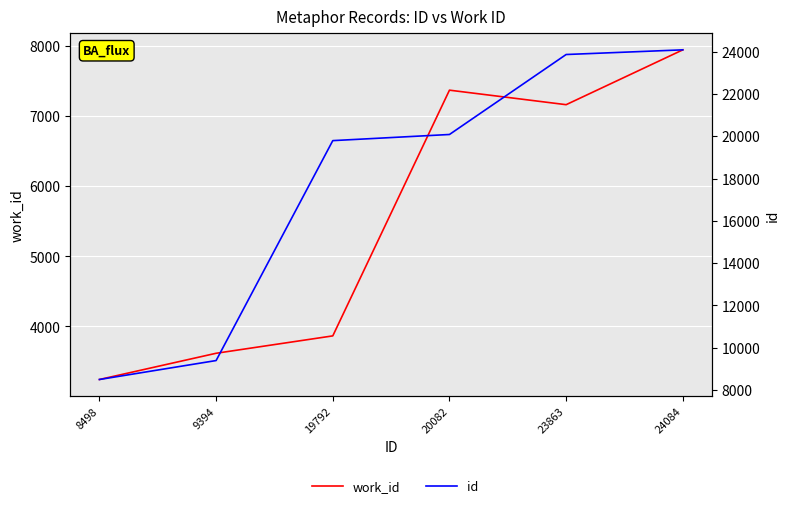

Where is work_id nearest to the value 5594?

23863